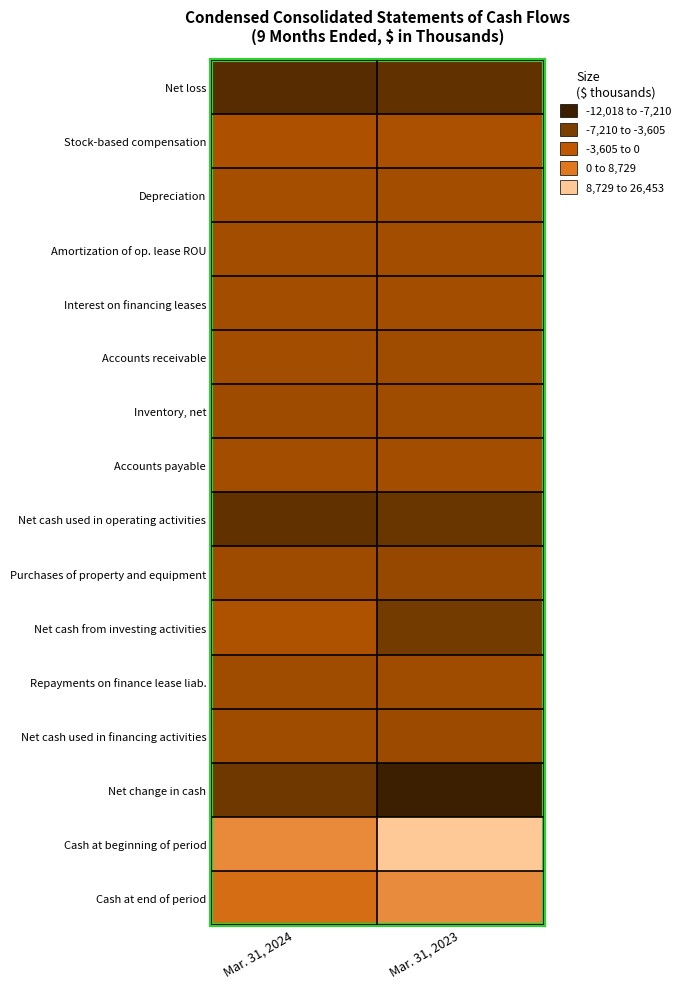

What is the smallest value displayed?

-12018